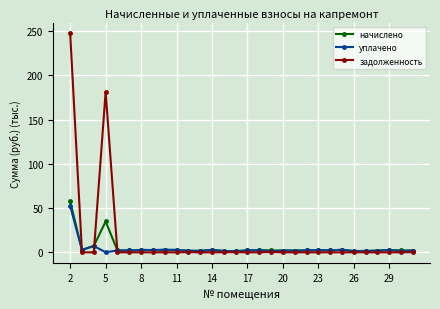

What is the greatest value displayed?

247.3